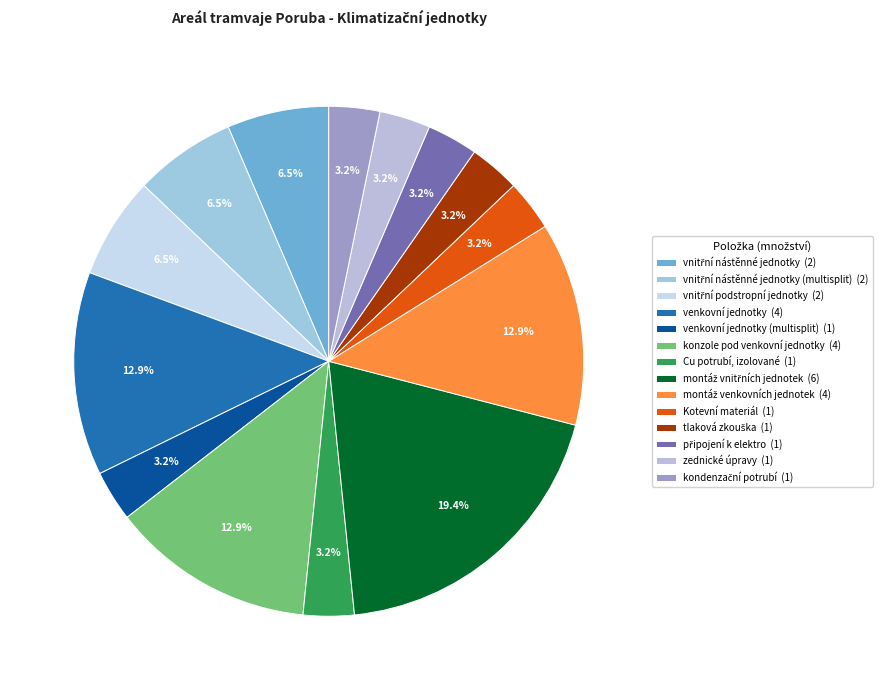

How many slices are in this pie chart?

14